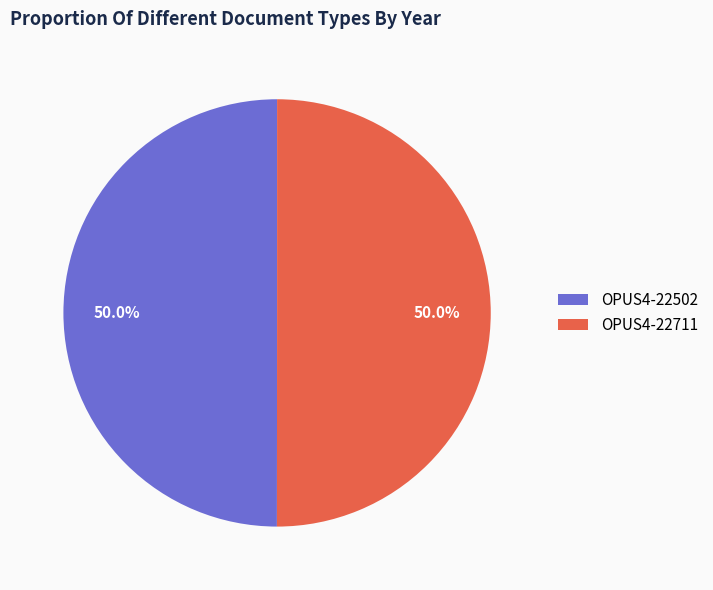

What percentage is NOT represented by OPUS4-22502?

50.0%